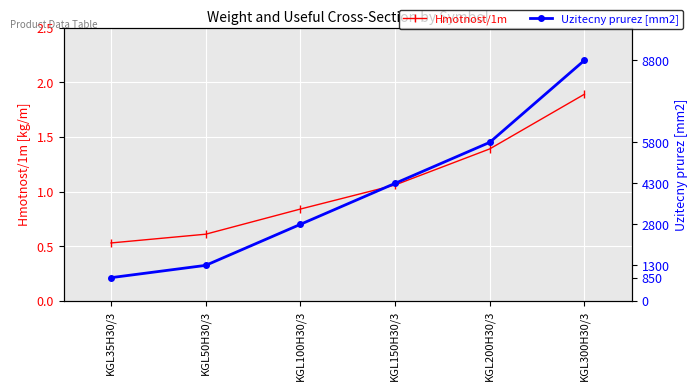

True or false: Uzitecny prurez [mm2] and Hmotnost/1m cross at least once.

False